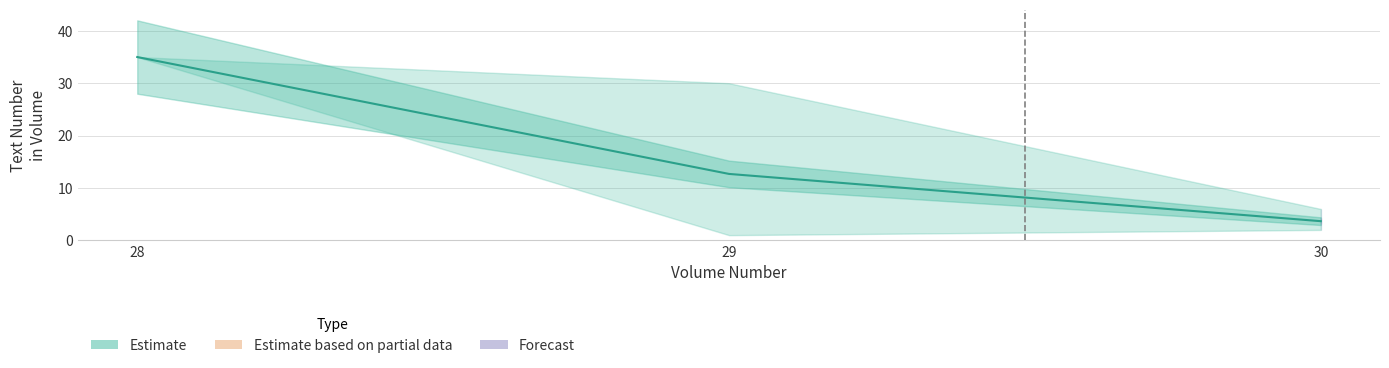

True or false: the data shows 12.7 at 29.

True